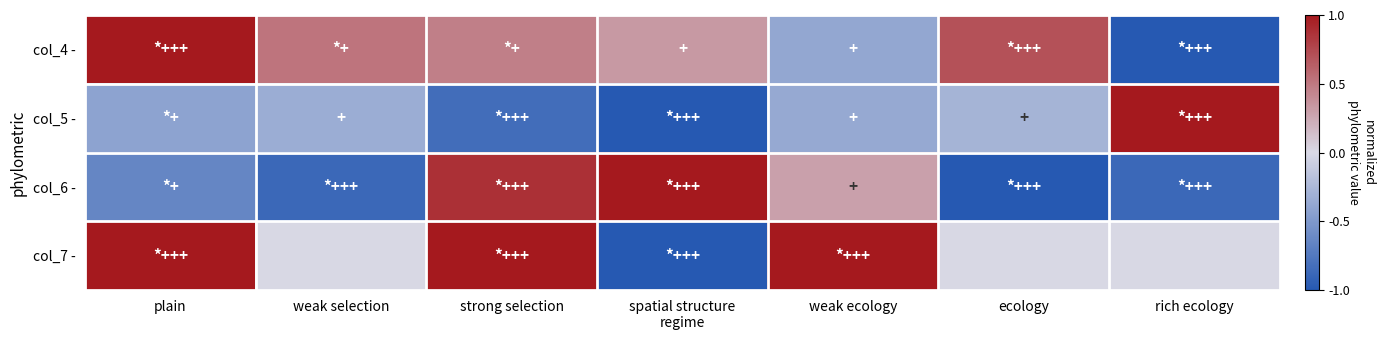

At how many categories does at least one series exceed 0?

7